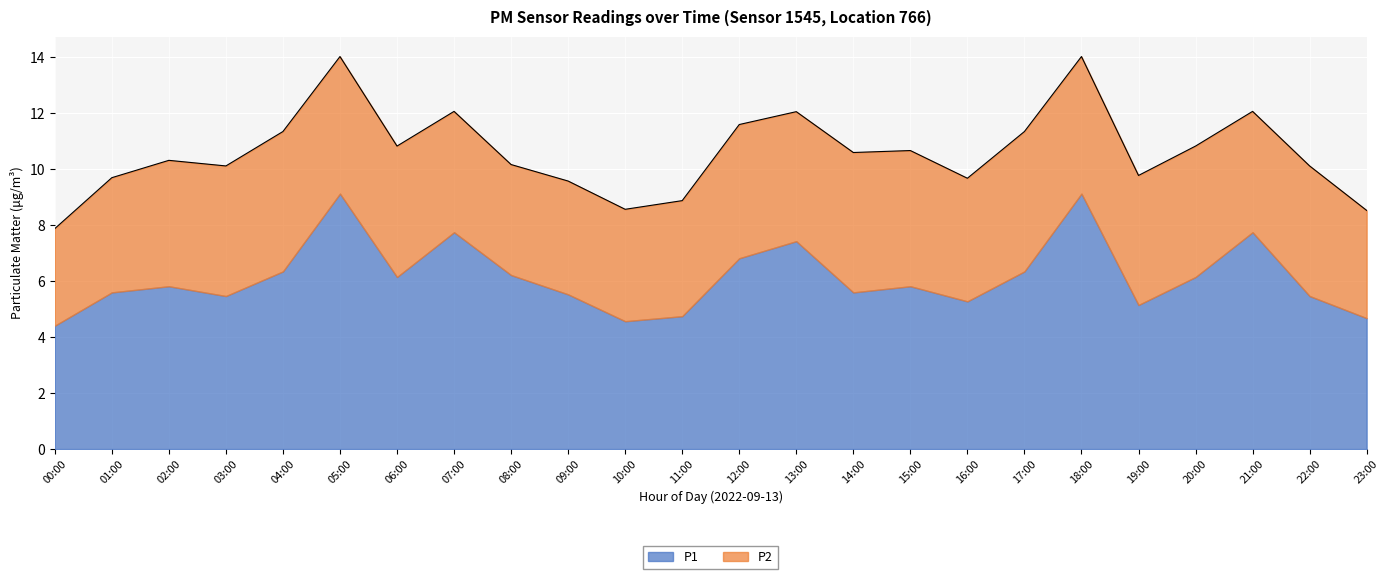

True or false: P1 and P2 intersect in this chart.

False